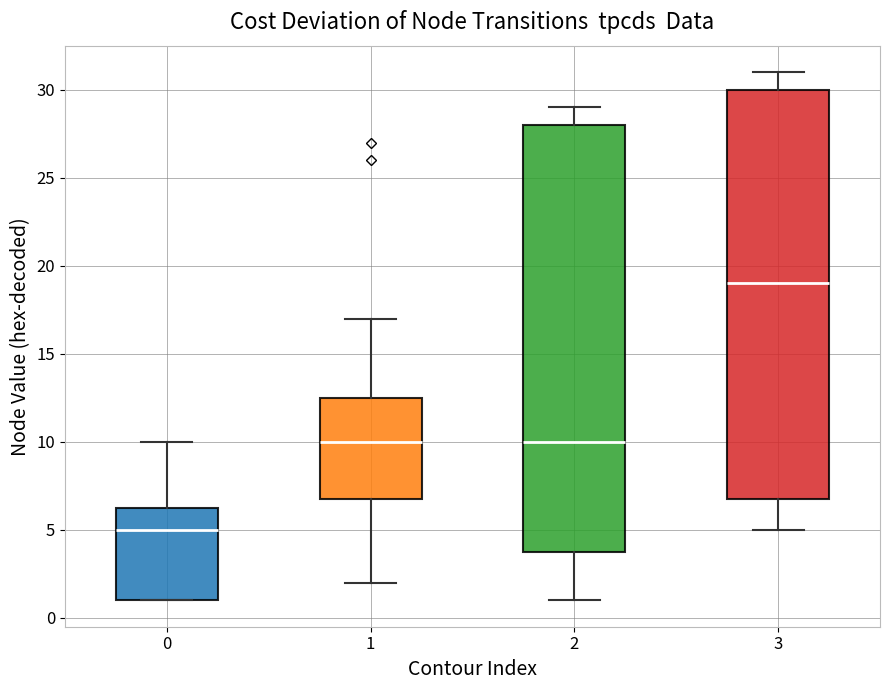

Where does the median line of the box at x = 0 sit on the y-axis? The values are not printed on the chart, so give them approximately, as read against the axis.

5.0